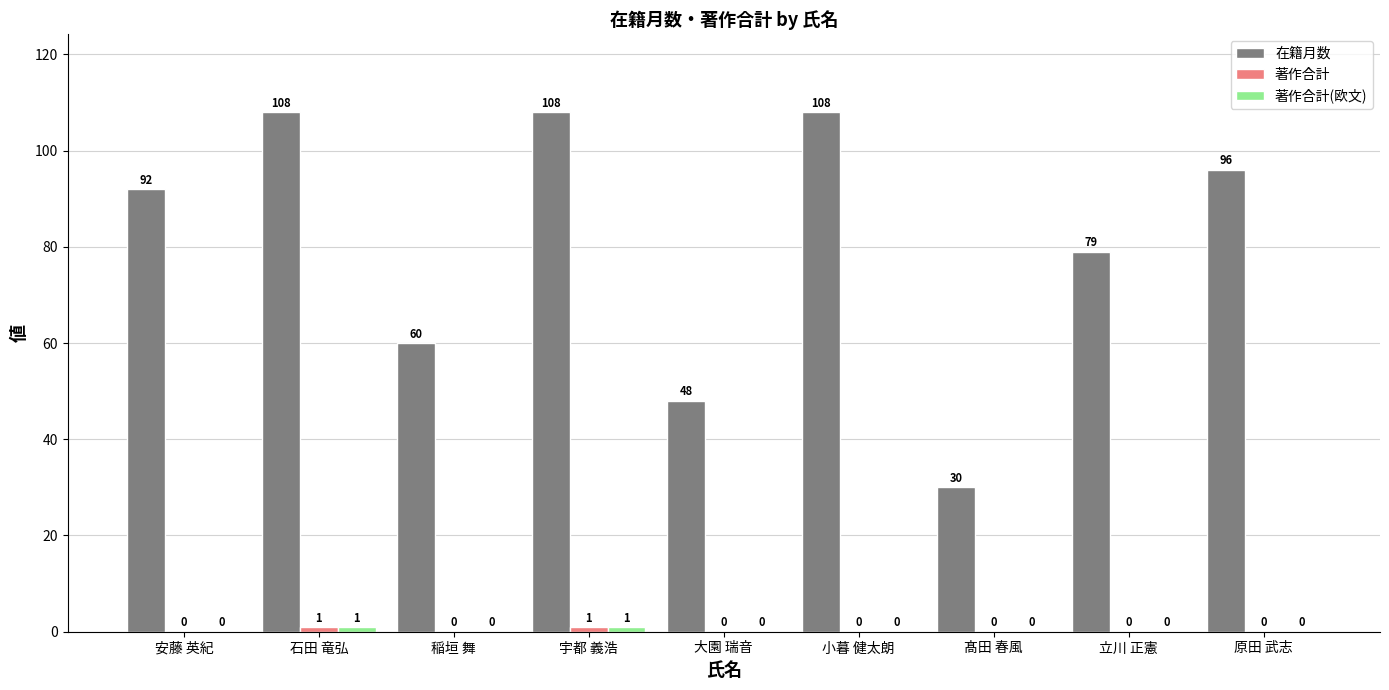

What is the sum of all 在籍月数 values?

729